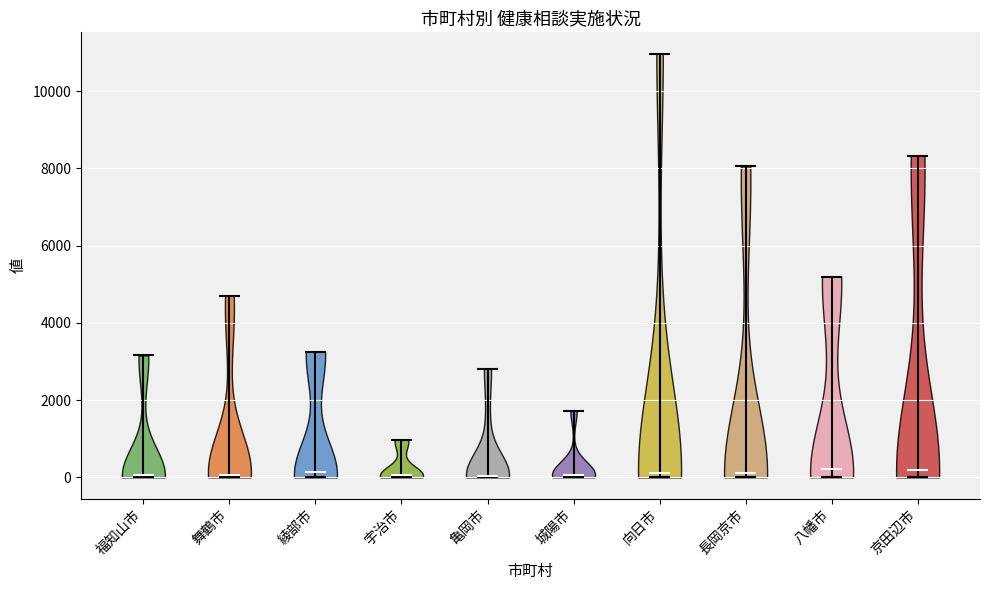

What is the lowest point the violin for 城陽市 reaches on the y-axis? The values are not printed on the chart, so give them approximately, as read against the axis.

0